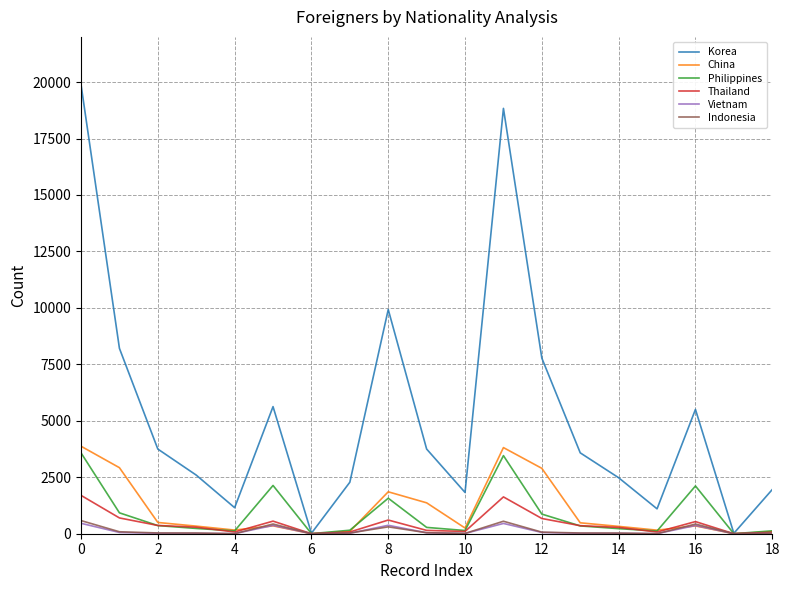

What is the difference between the second highest and second lowest values in the Philippines series?

3455